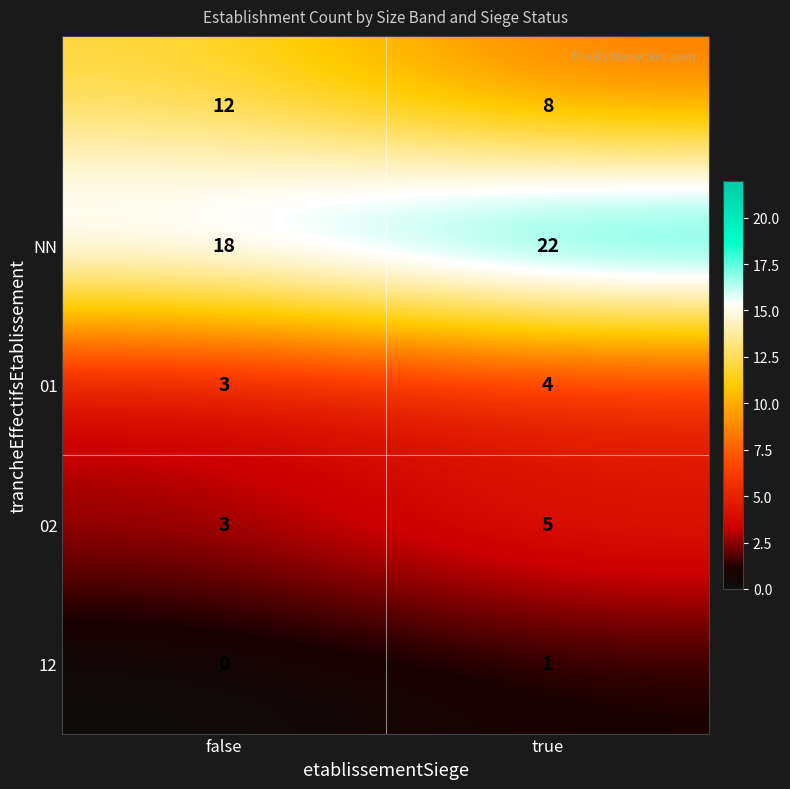

What is the maximum value shown in the chart?

22